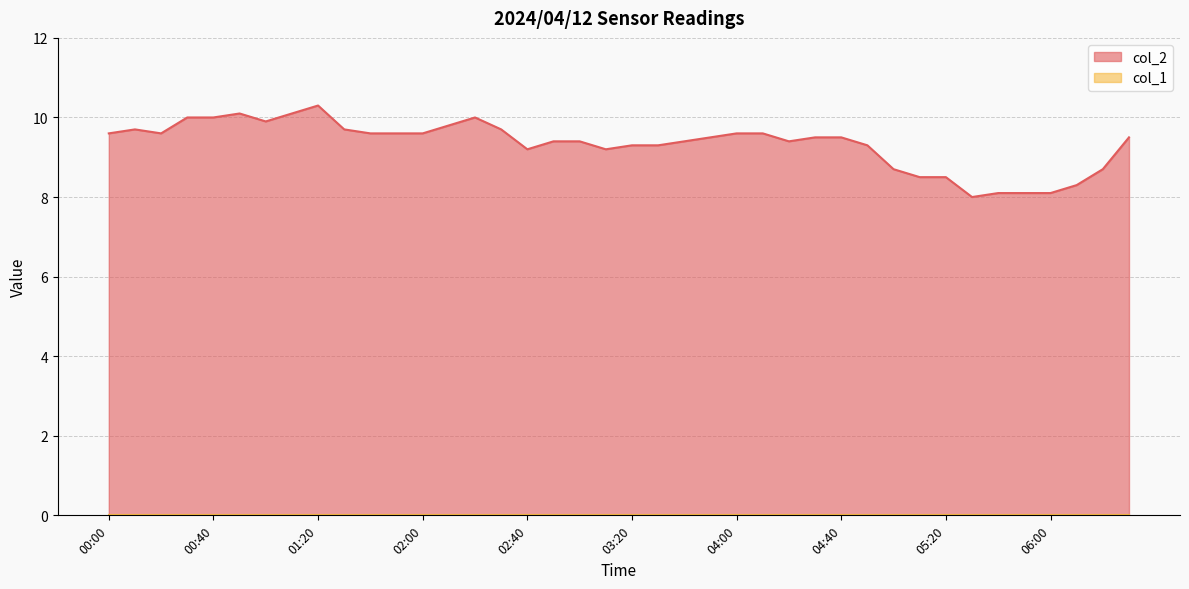

At which category does the data reach its first local valley?

00:20